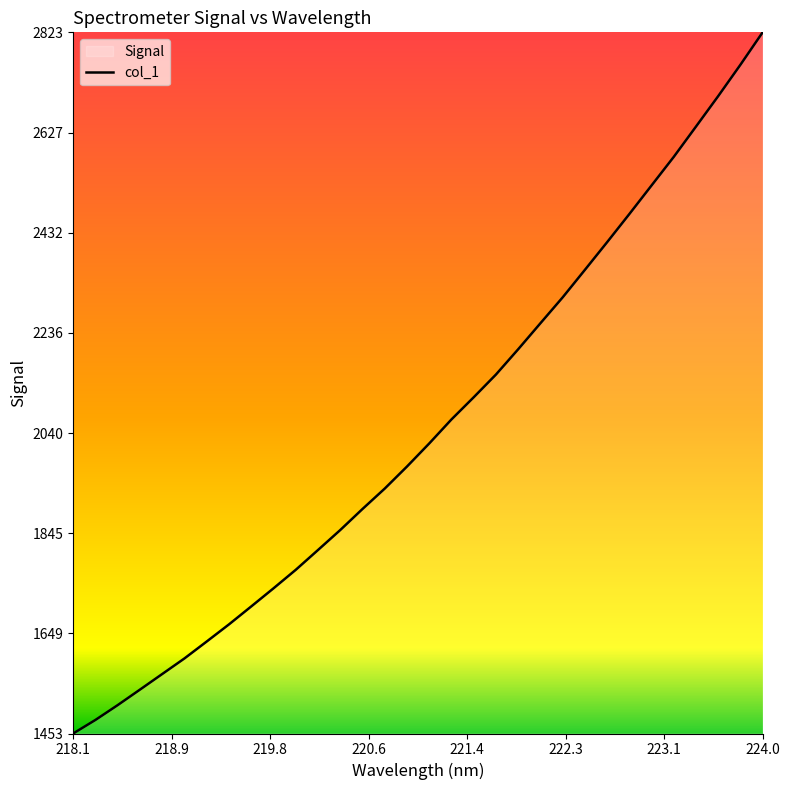

Which category has the highest value across all series?

224.0